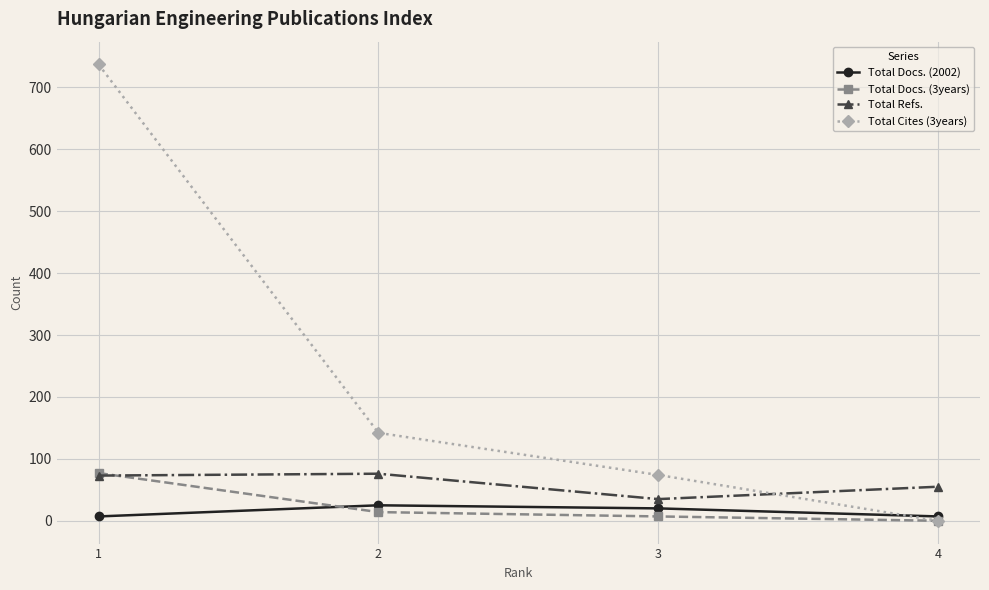

Which category has the lowest value across all series?

4